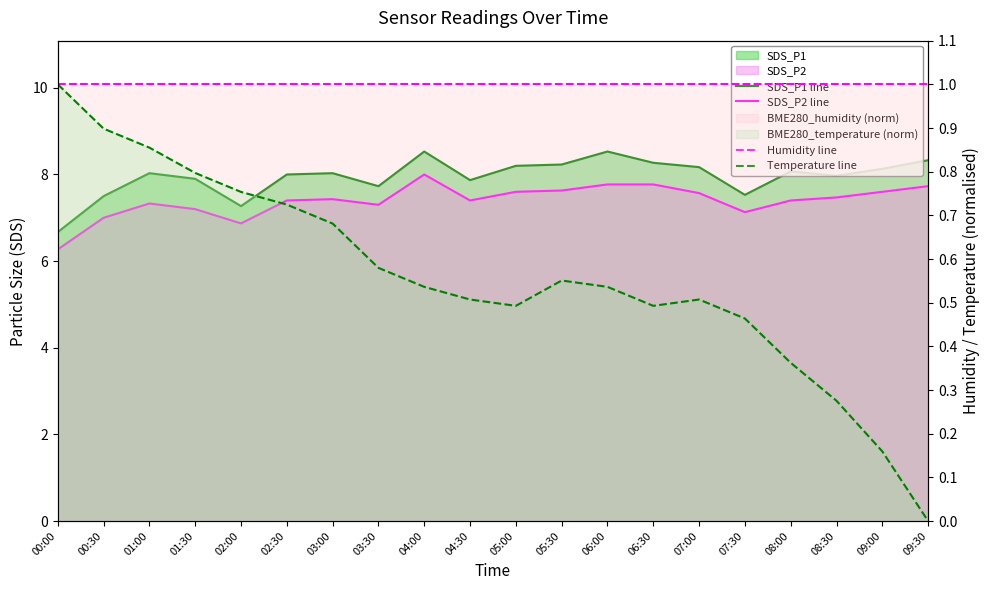

Where is the first local minimum for SDS_P2 line?

02:00